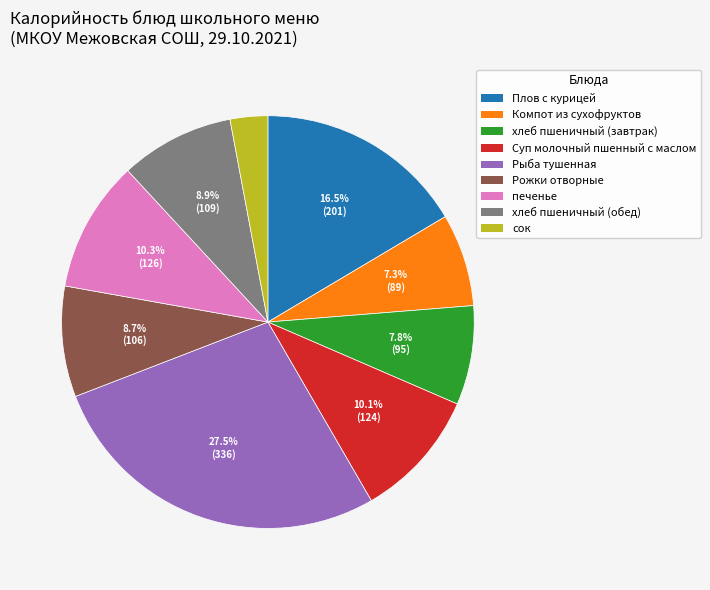

To the nearest percent, what portion does печенье represent?

10%